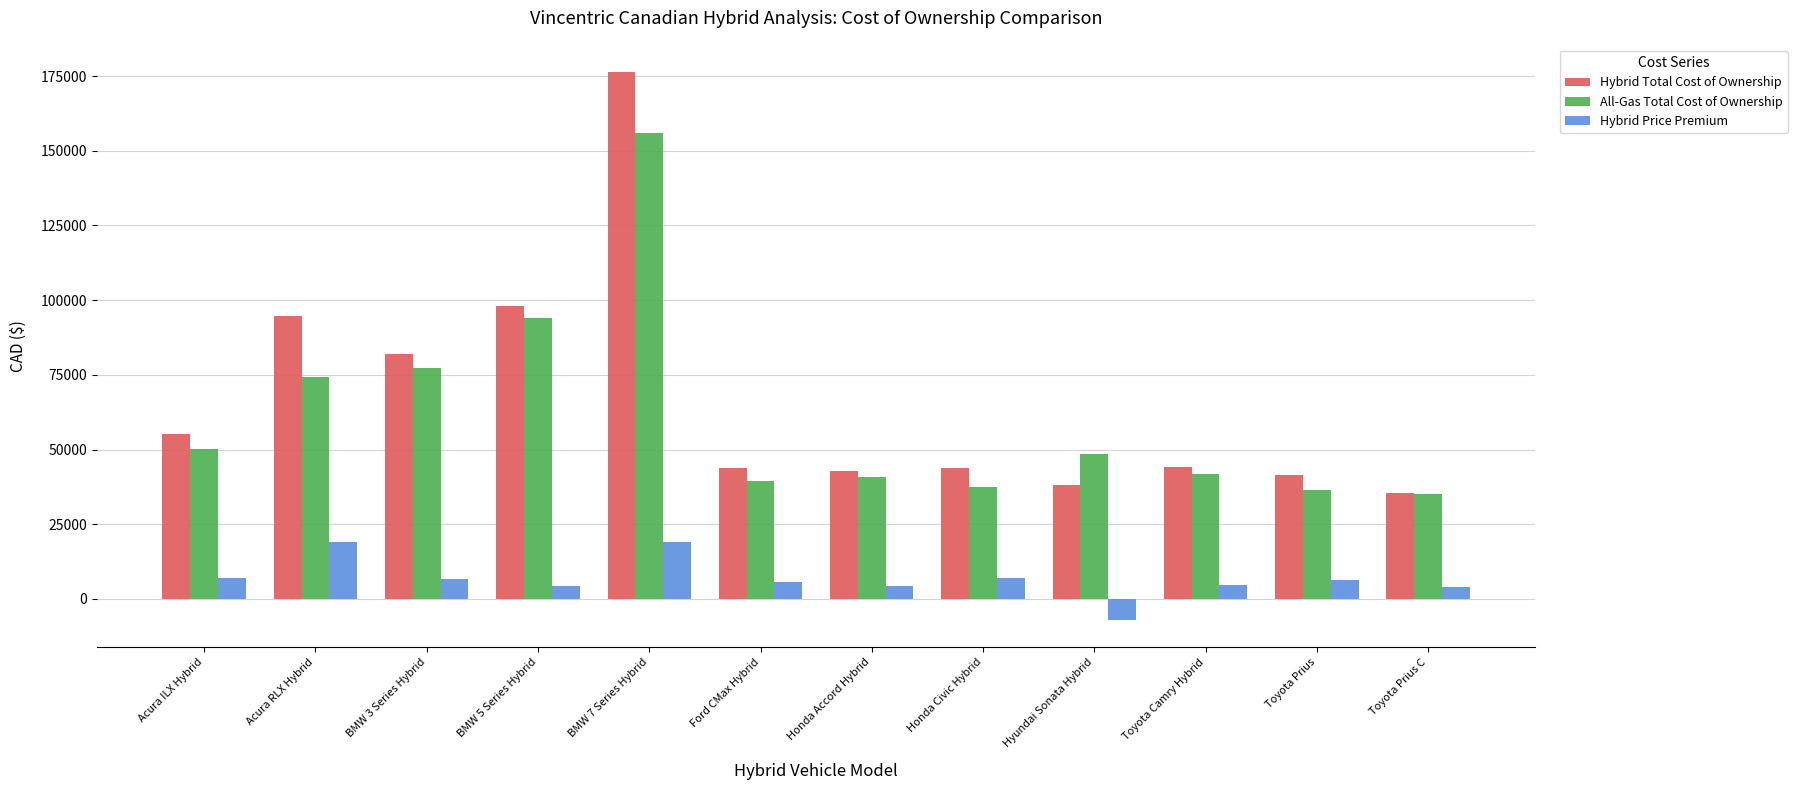

How many values in Hybrid Price Premium are above zero?

11